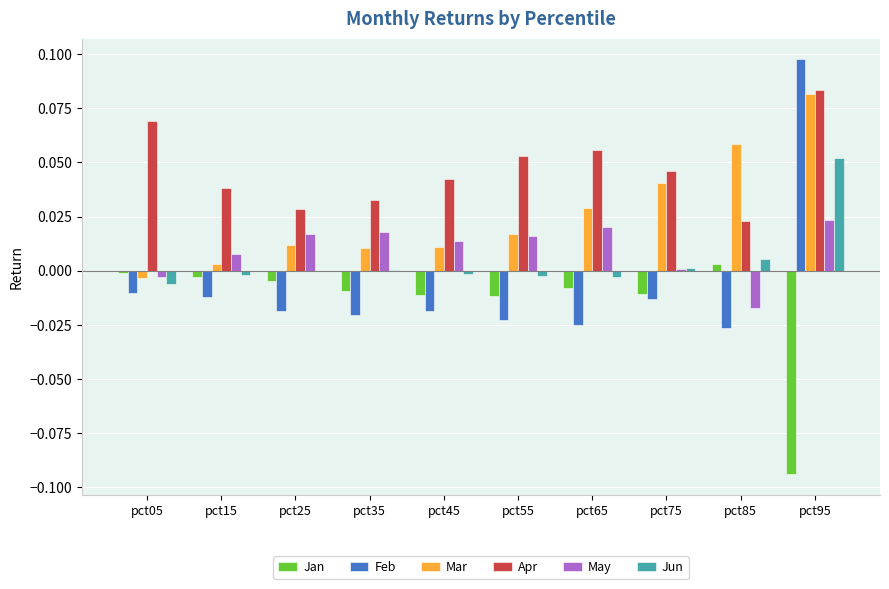

True or false: May has a value of 0.0 at pct55.

True